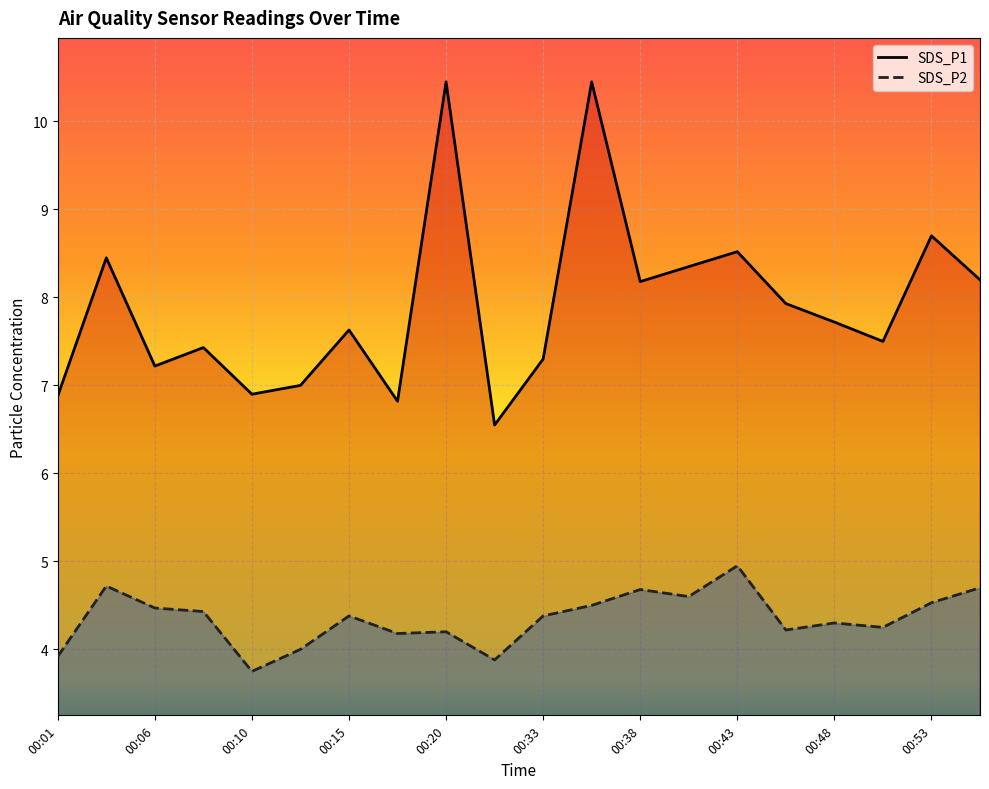

What is the value of the SDS_P2 point at the 1st from the left?

3.9